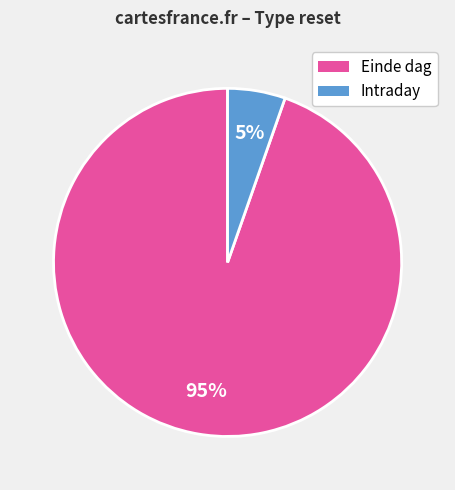

How many slices are in this pie chart?

2